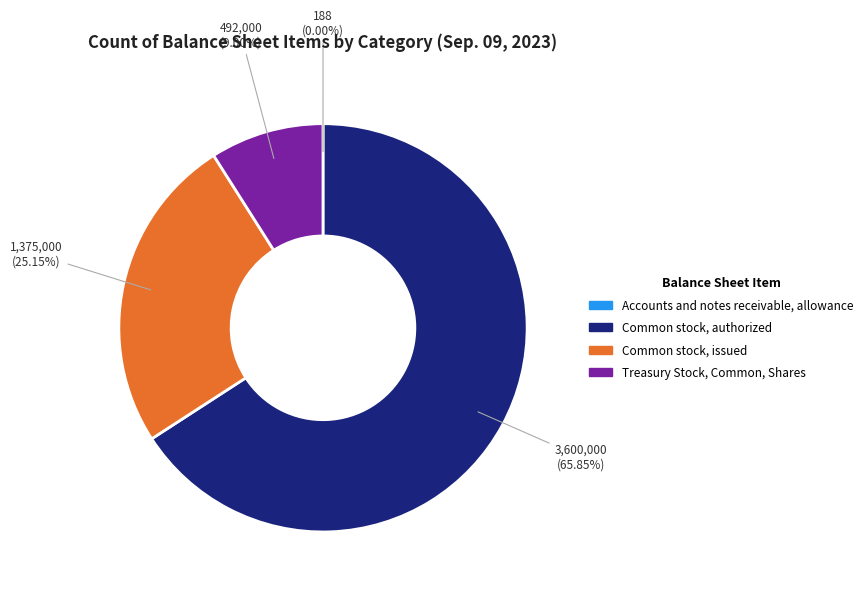

Does any single category account for the majority?

Yes